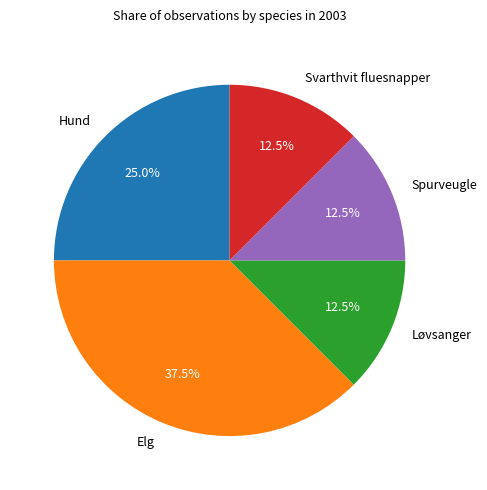

Which slice is the largest?

Elg